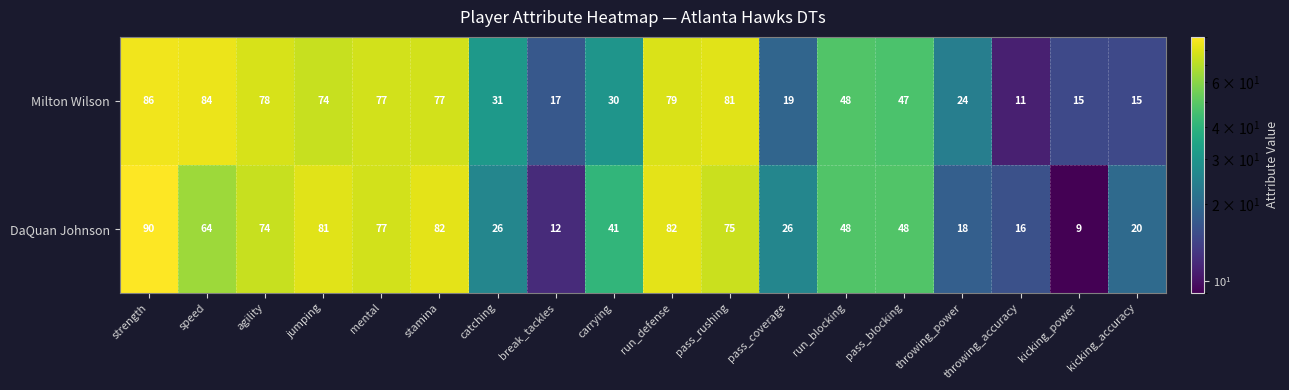

At throwing_accuracy, list the series in order from largest to smallest.

DaQuan Johnson, Milton Wilson